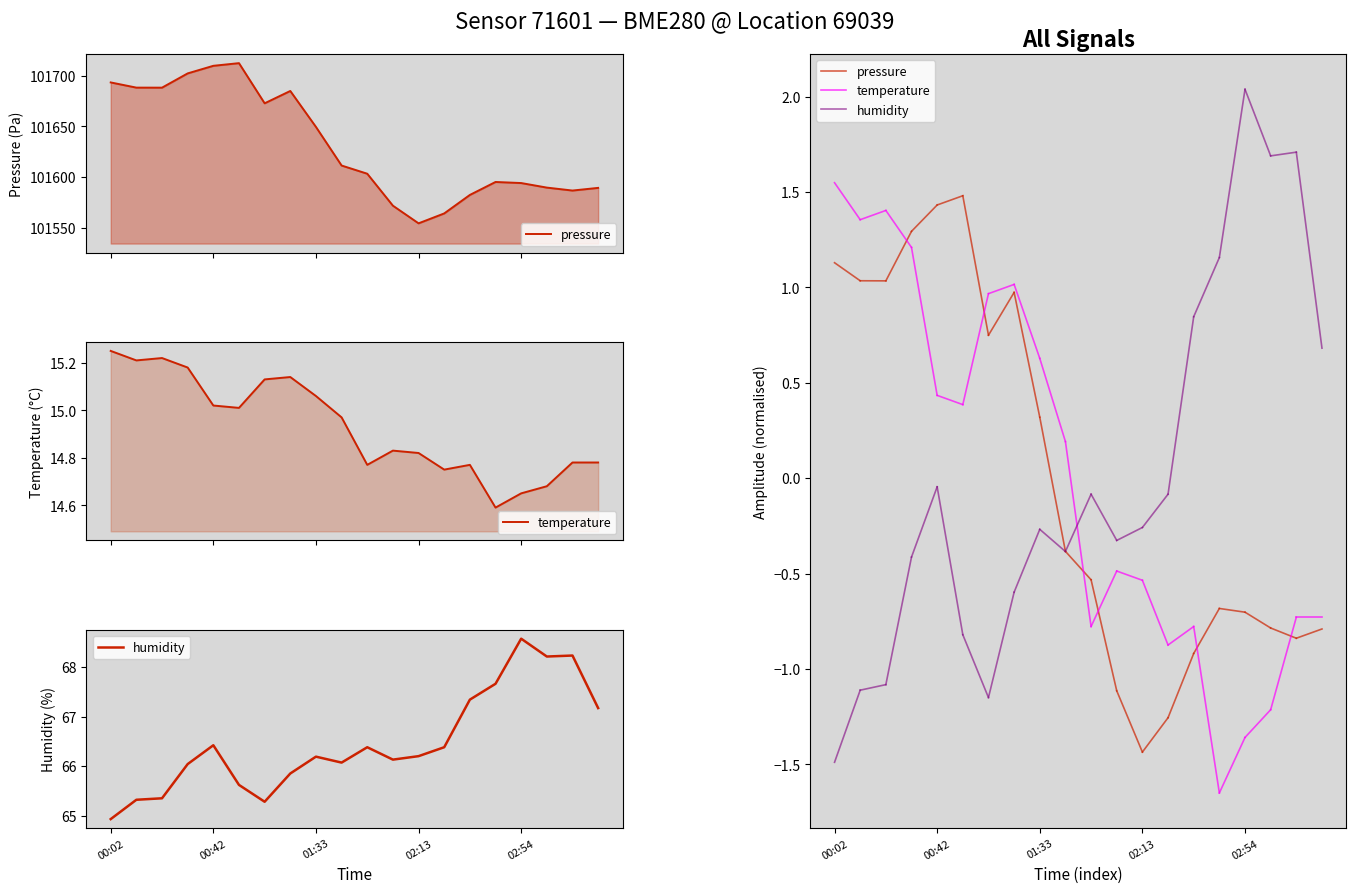

What is the smallest value displayed?

-1.5